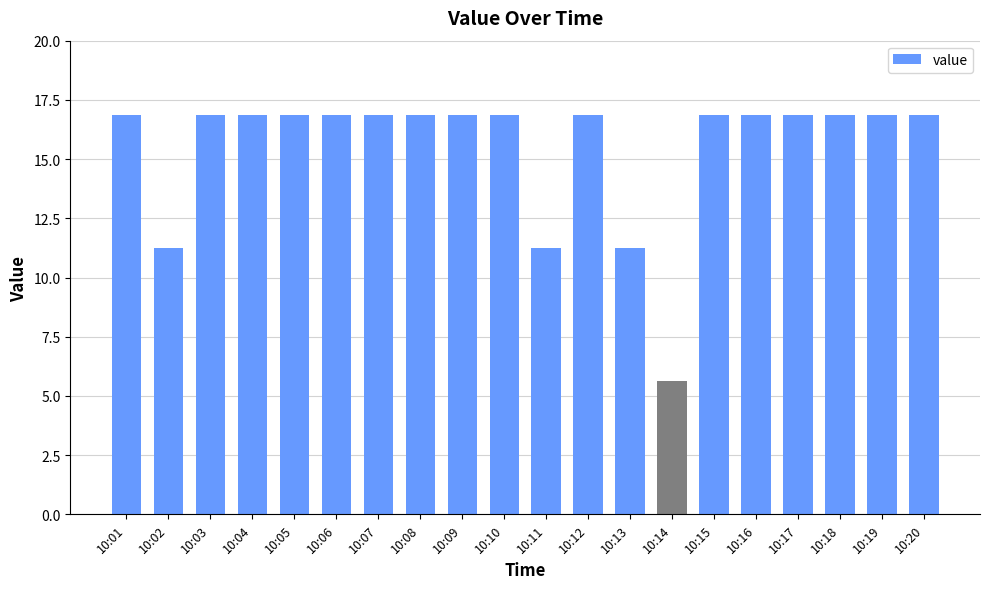

What is the greatest value displayed?

16.9